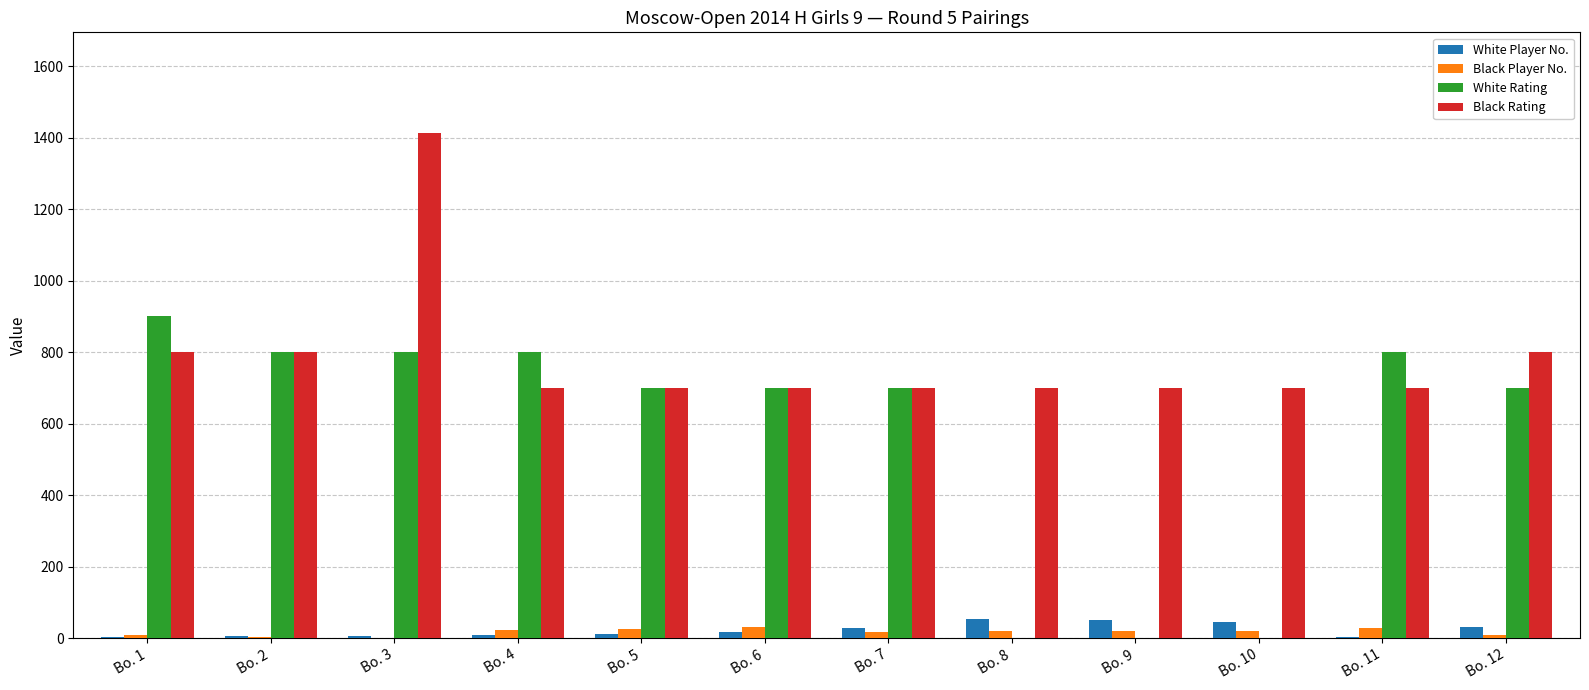

How many distinct data groups are displayed?

4